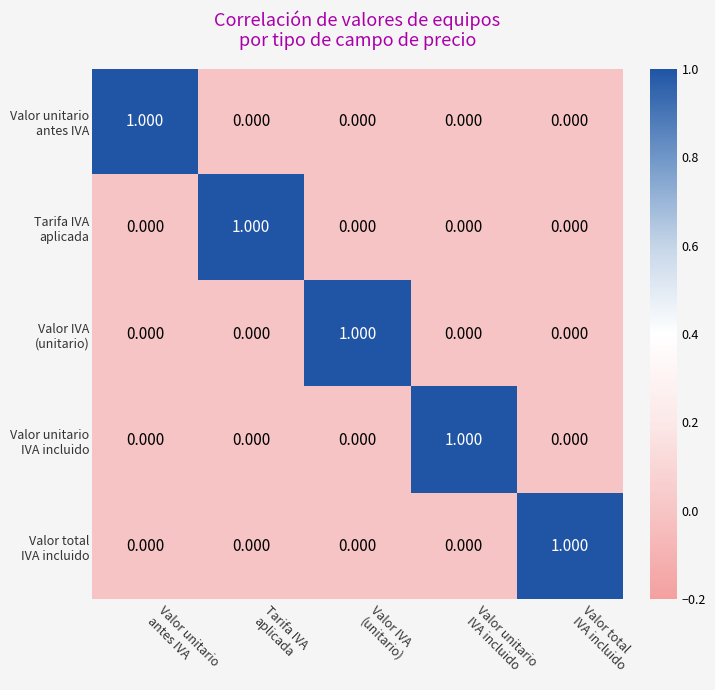

How many data points does each series have?

5